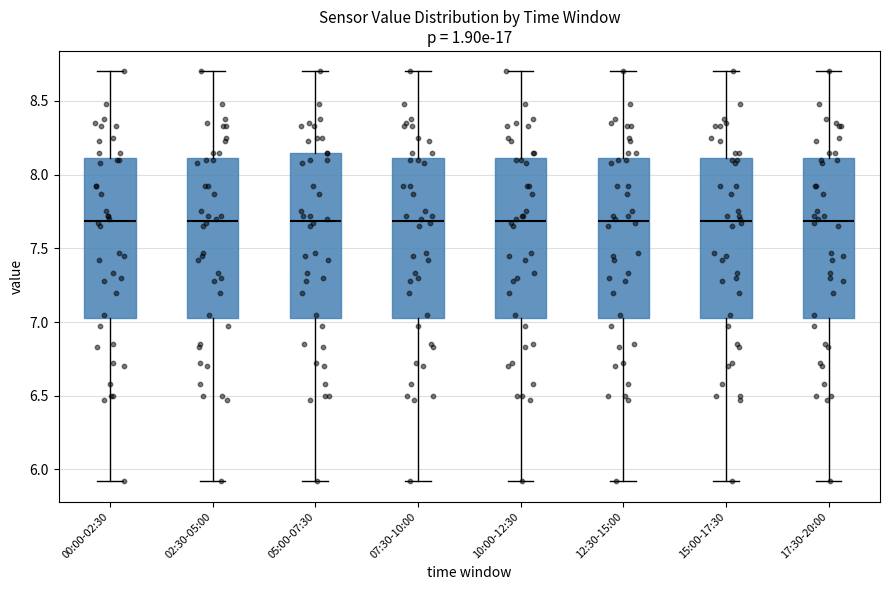

Where does the median line of the box for 02:30-05:00 sit on the y-axis? The values are not printed on the chart, so give them approximately, as read against the axis.

7.70